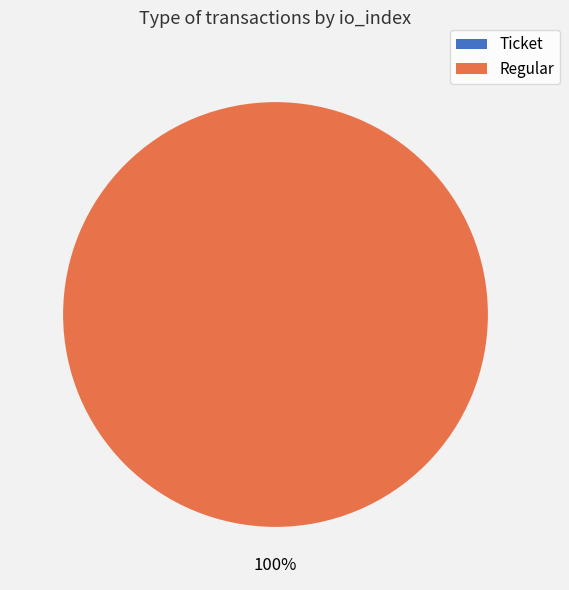

To the nearest percent, what is the combined percentage of Ticket and Regular?

100%